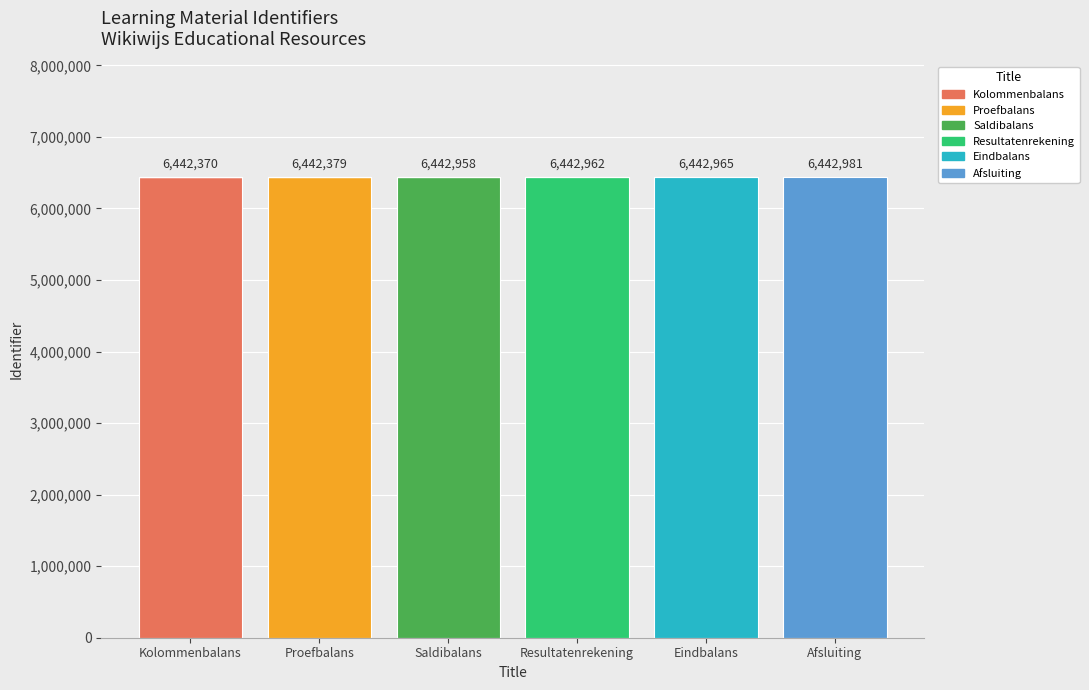

Which category has the highest value in the Kolommenbalans series?

Kolommenbalans